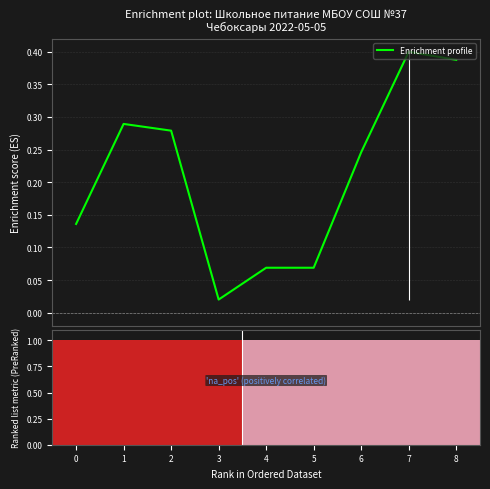

Reading left to right, transcribe all the data shown in this chart.

0=0.1	1=0.3	2=0.3	3=0.0	4=0.1	5=0.1	6=0.2	7=0.4	8=0.4